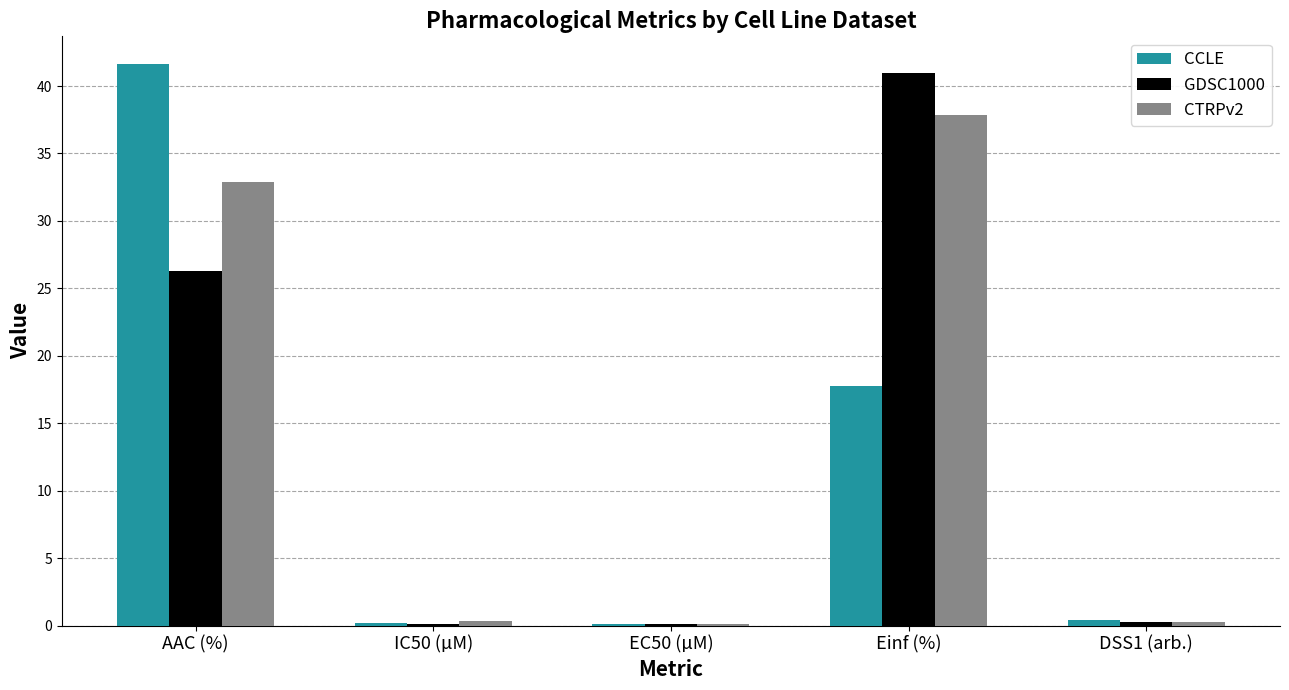

Which series changed the most between AAC (%) and EC50 (µM)?

CCLE